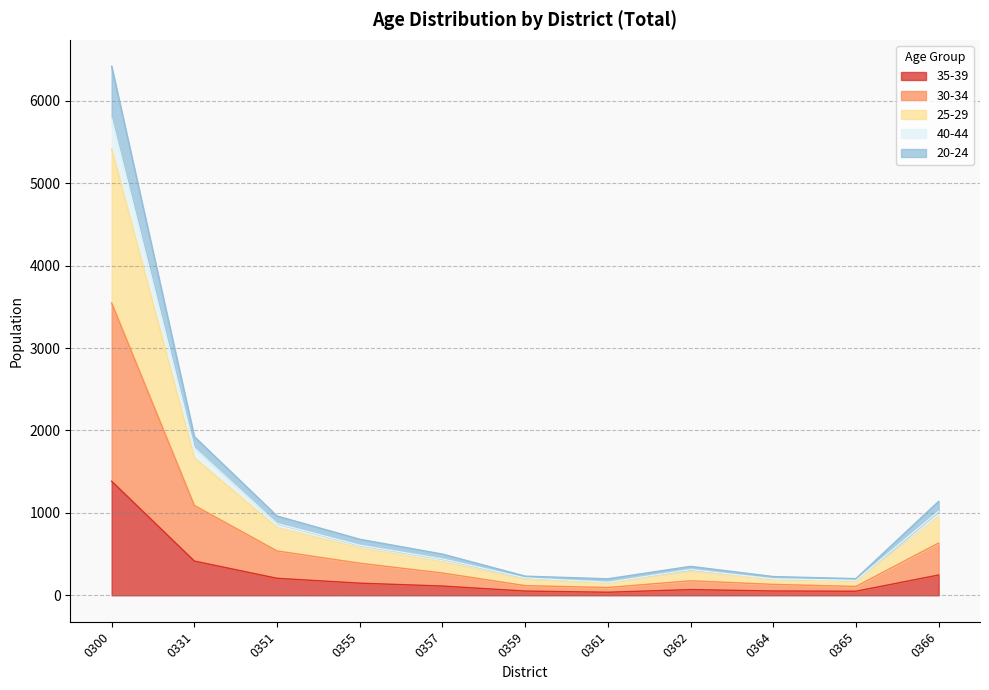

Which category has the lowest value across all series?

0361